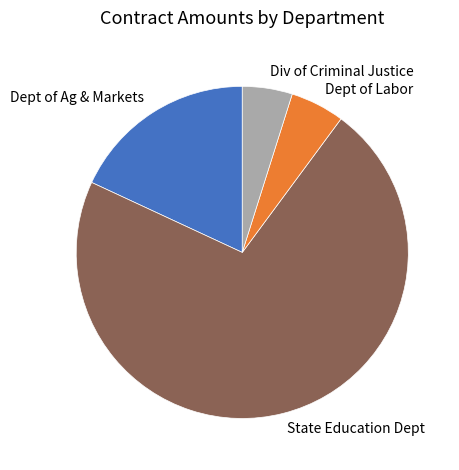

Is the sum of State Education Dept and Dept of Labor greater than half?

Yes